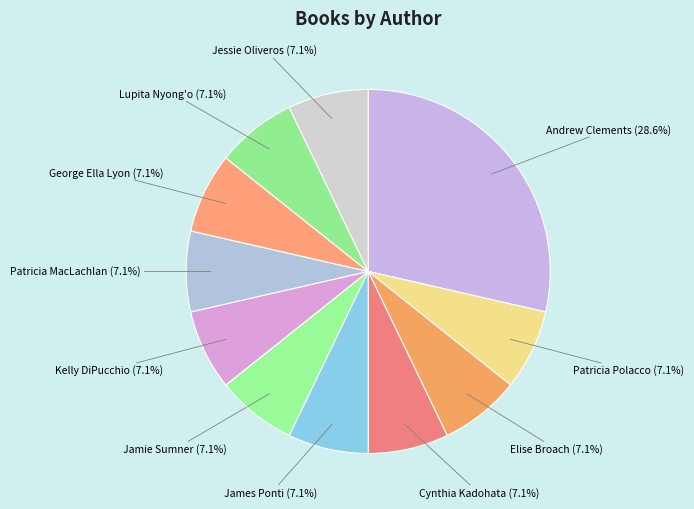

To the nearest percent, what is the average slice percentage?

9%